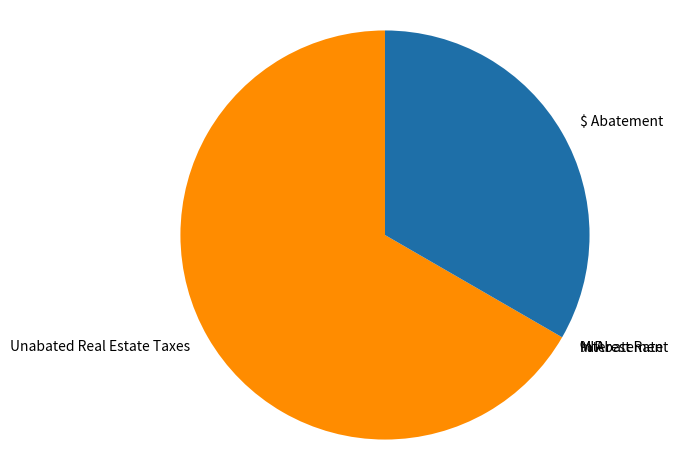

Which category accounts for the majority?

Unabated Real Estate Taxes